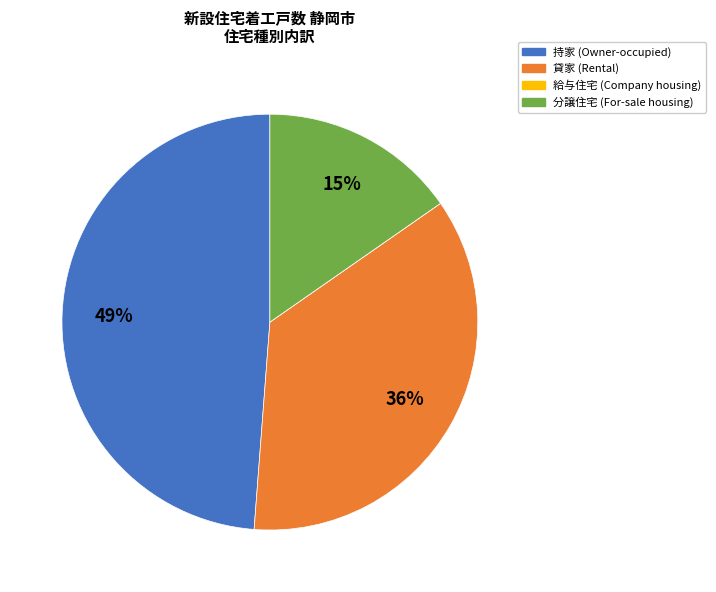

To the nearest percent, what portion does 分譲住宅 represent?

15%